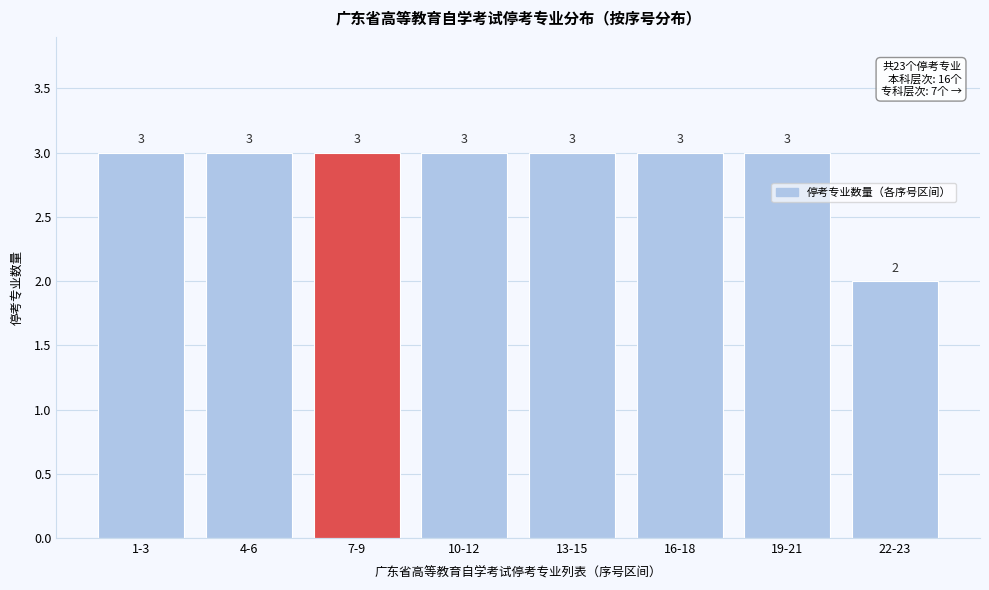

Reading left to right, extract all data points from this chart.

3	3	3	3	3	3	3	2